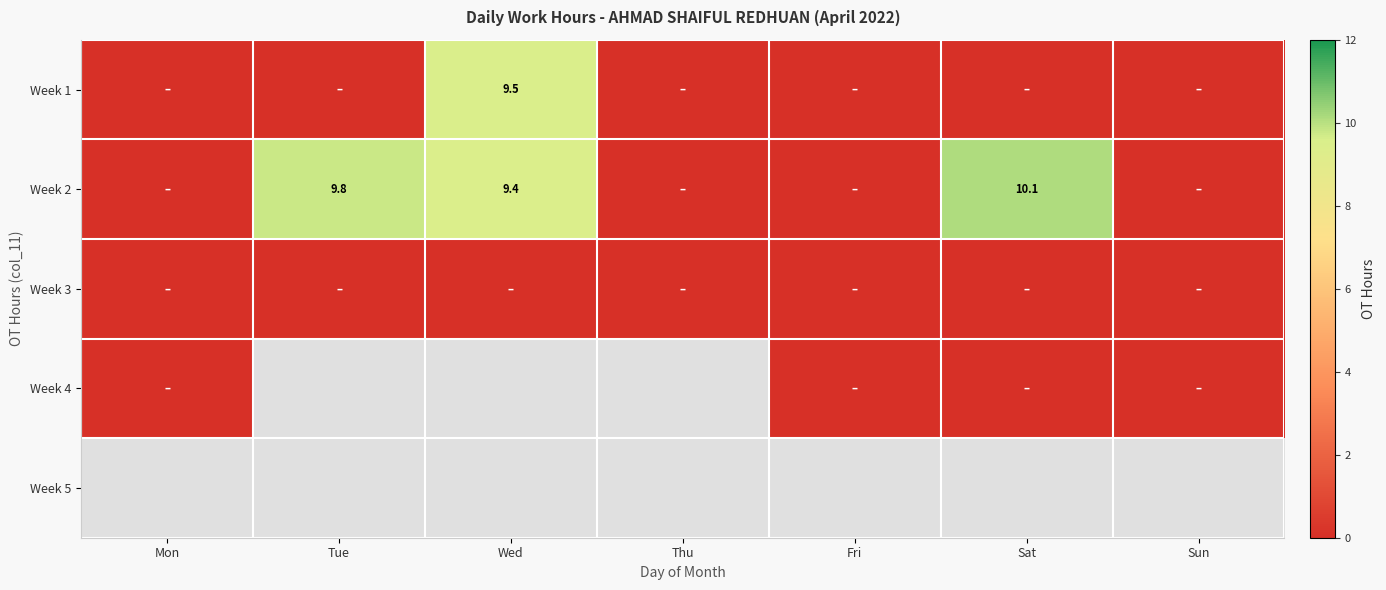

At Wed, list the series in order from smallest to largest.

Week 3, Week 4, Week 5, Week 2, Week 1